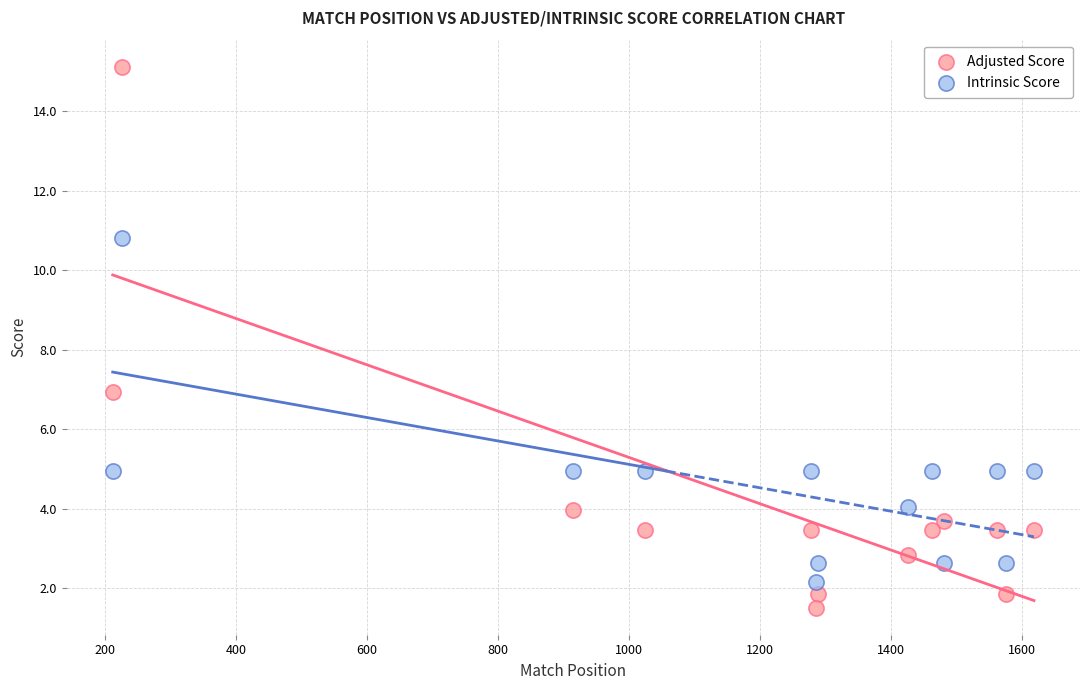

Which series contains the lowest Y value?

Adjusted Score